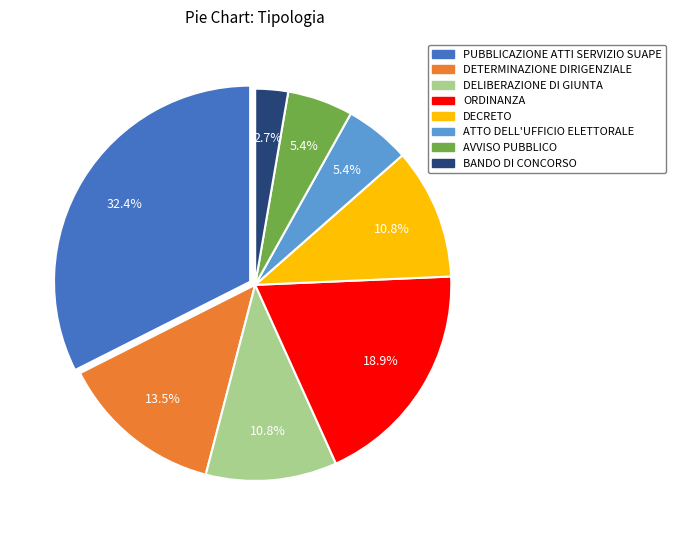

What is the ratio of the value at PUBBLICAZIONE ATTI SERVIZIO SUAPE to the value at ORDINANZA?

1.7